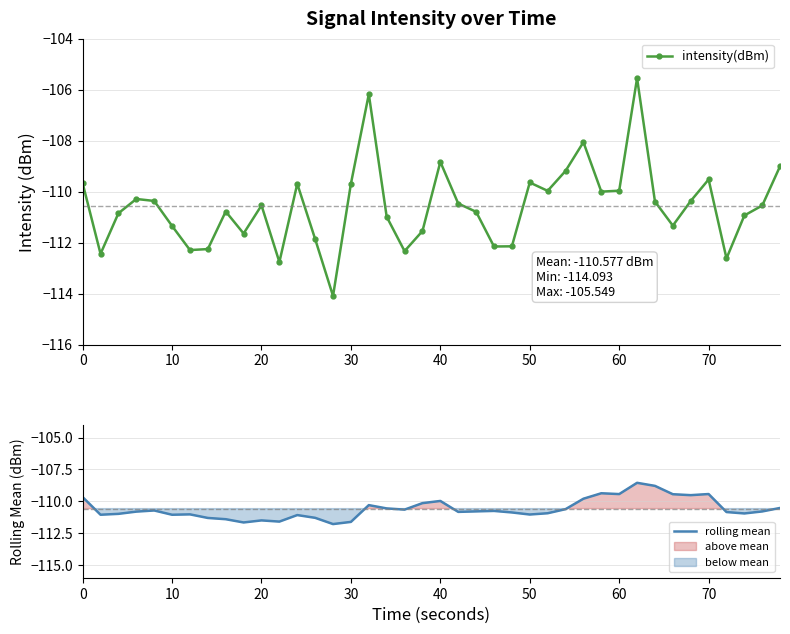

At how many categories does at least one series exceed -112?

40